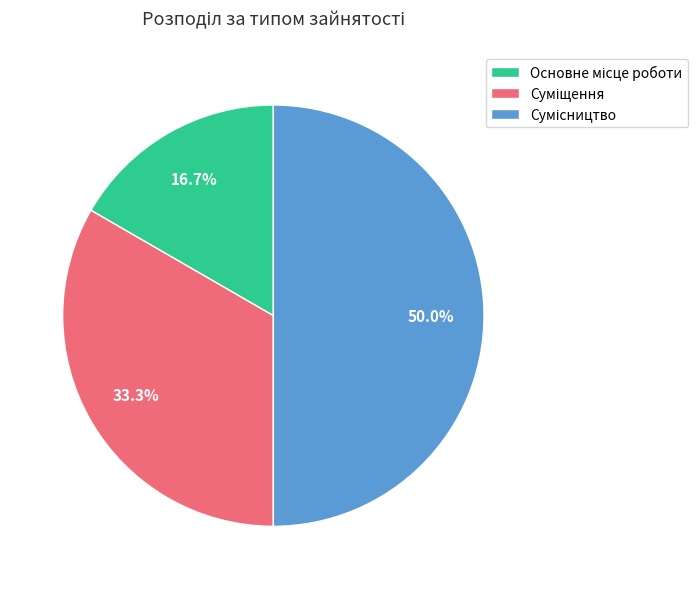

How many segments does this pie chart have?

3